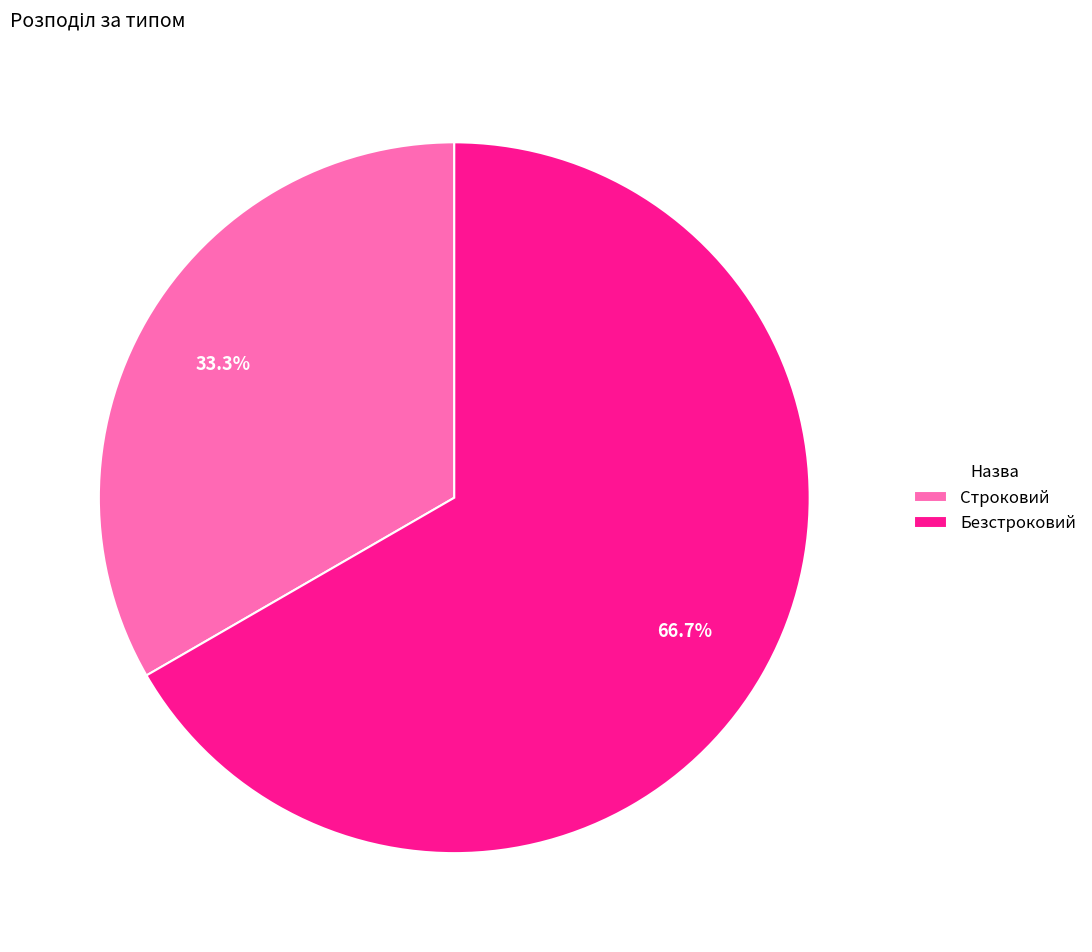

Which category accounts for the majority?

Безстроковий